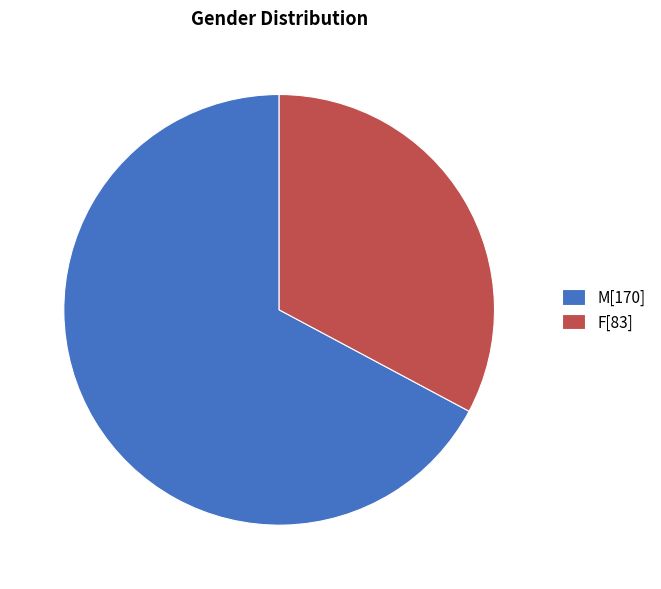

Is F the majority of the pie?

No